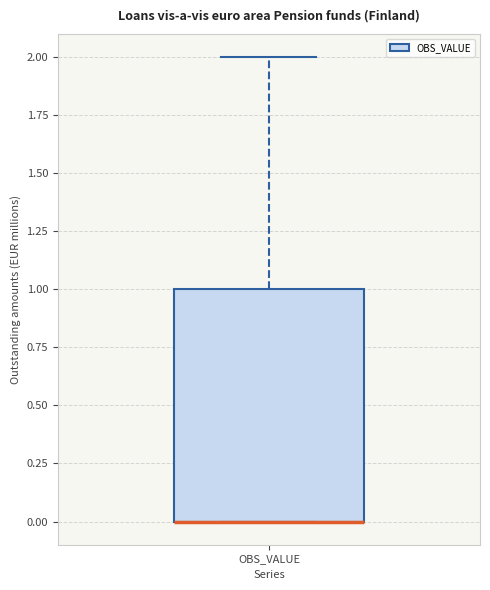

Transcribe this box plot: give where the median line is, the range the box spans, and where the two whiskers end, as read against the y-axis. The values are not printed on the chart, so give them approximately, as read against the axis.

median 0 (drawn on the box's lower edge), box 0 to 1, whiskers 0 to 2